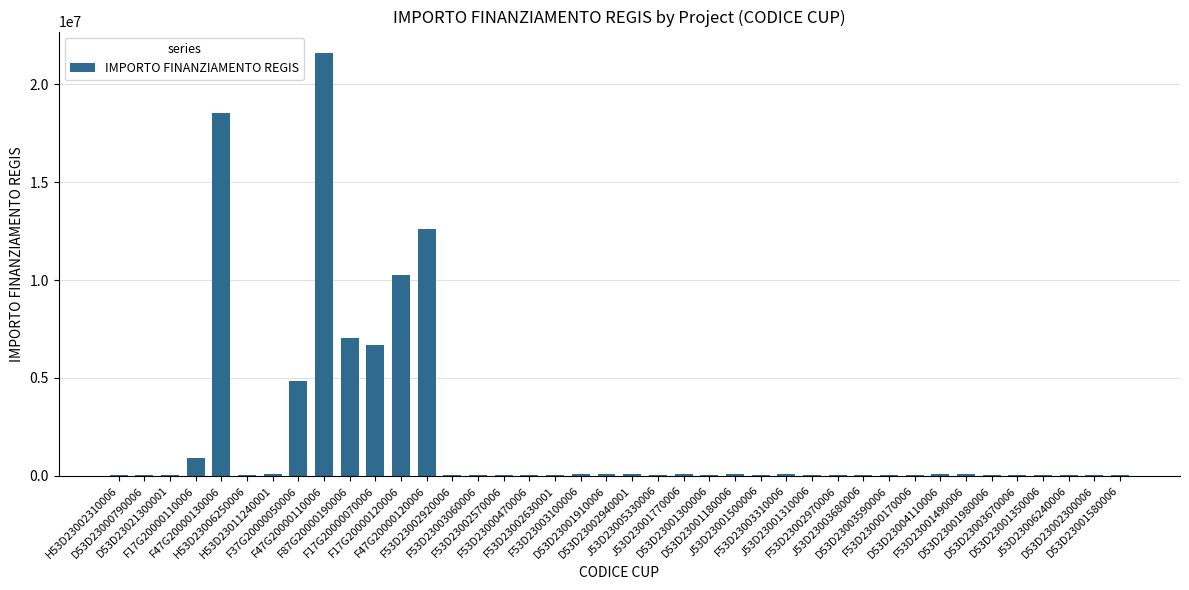

What is the sum of all values?

84348556.1